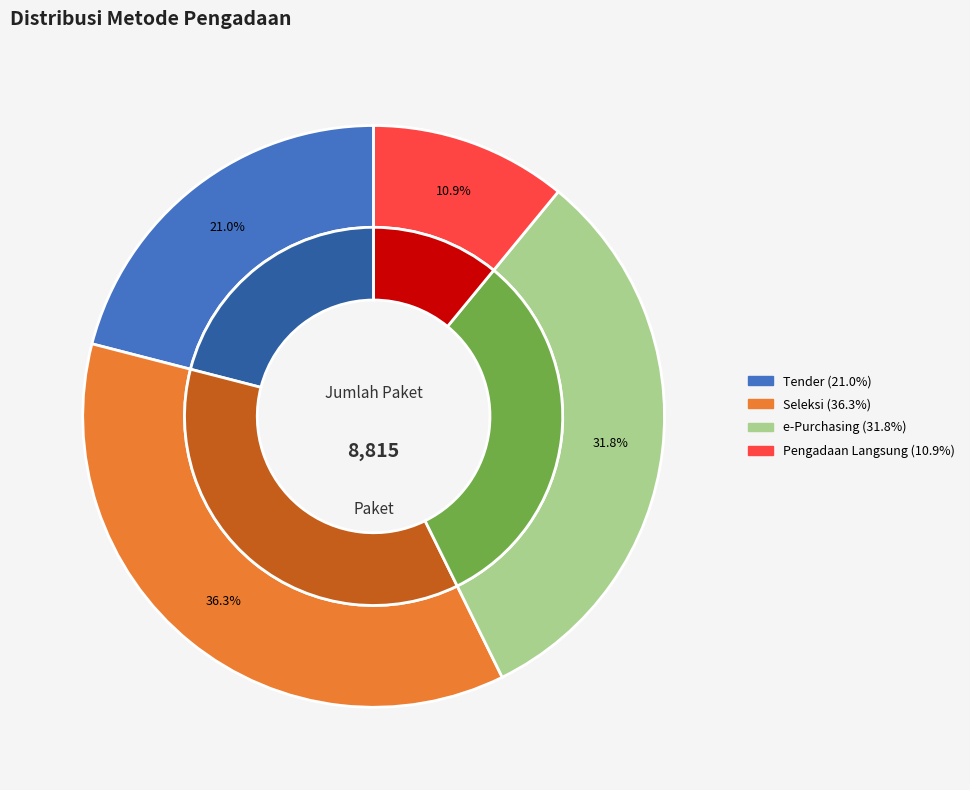

Is it true that Pengadaan Langsung is 1% of the pie?

False